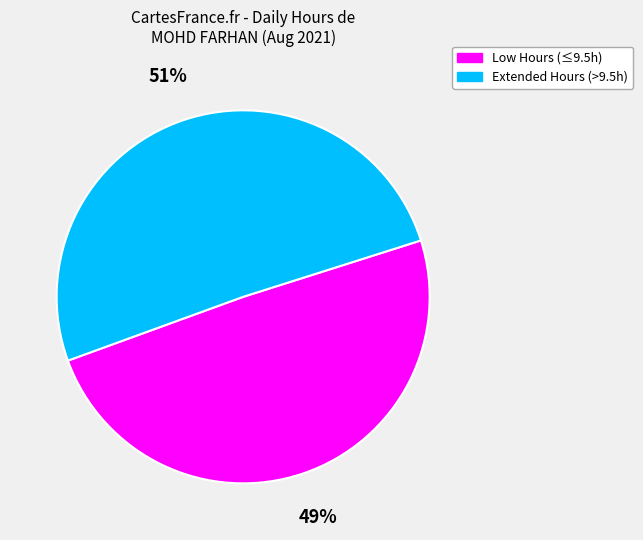

How many segments does this pie chart have?

2